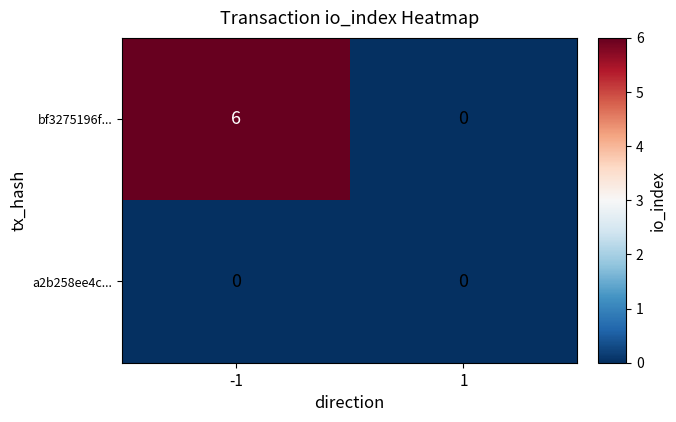

What is the maximum value shown in the chart?

6